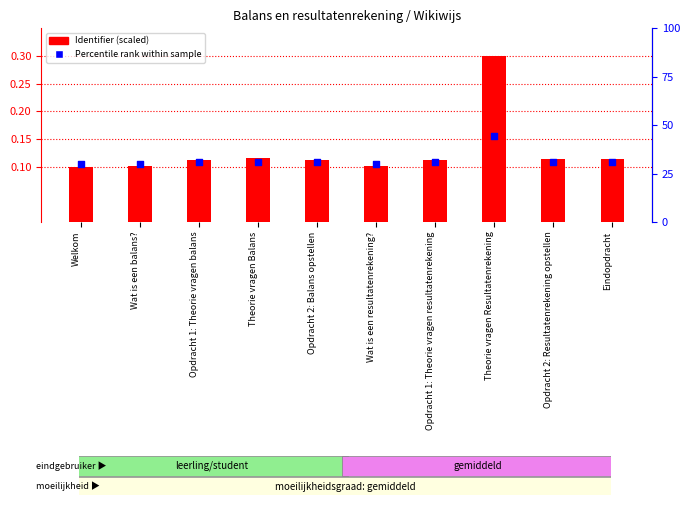

Which series has the largest total across all categories?

Identifier (scaled)